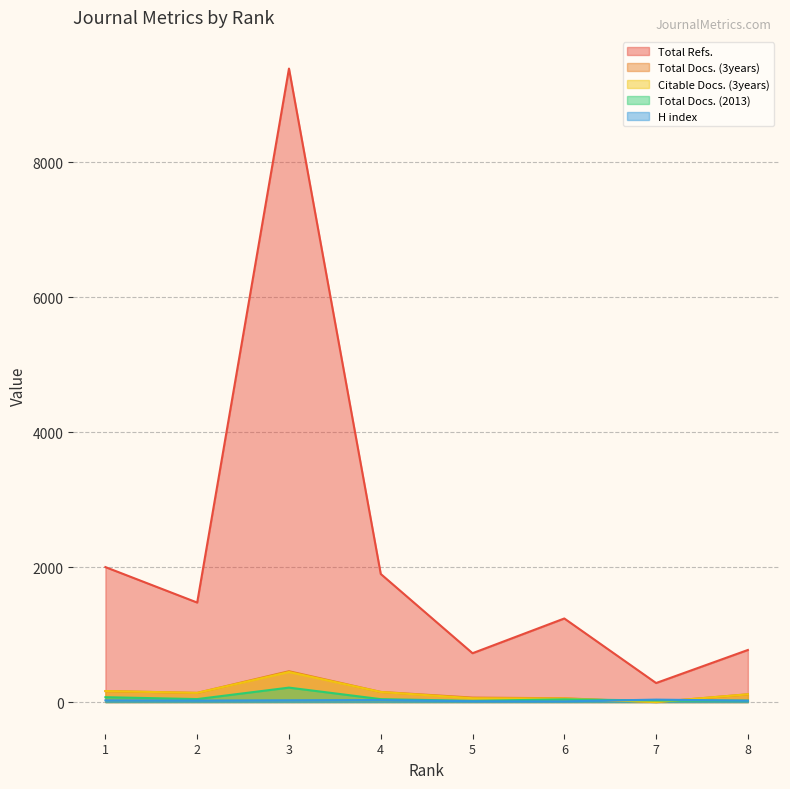

How many interior local peaks does the Total Refs. series have?

2